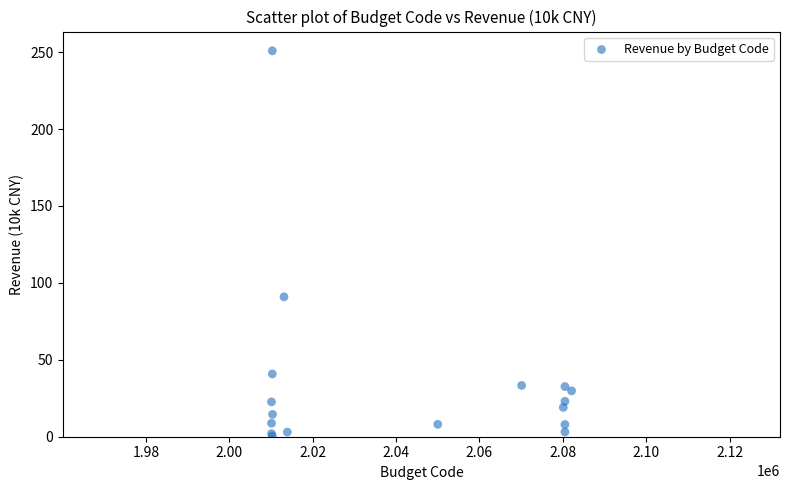

What Y value in the scatter plot is closest to 125?

90.9